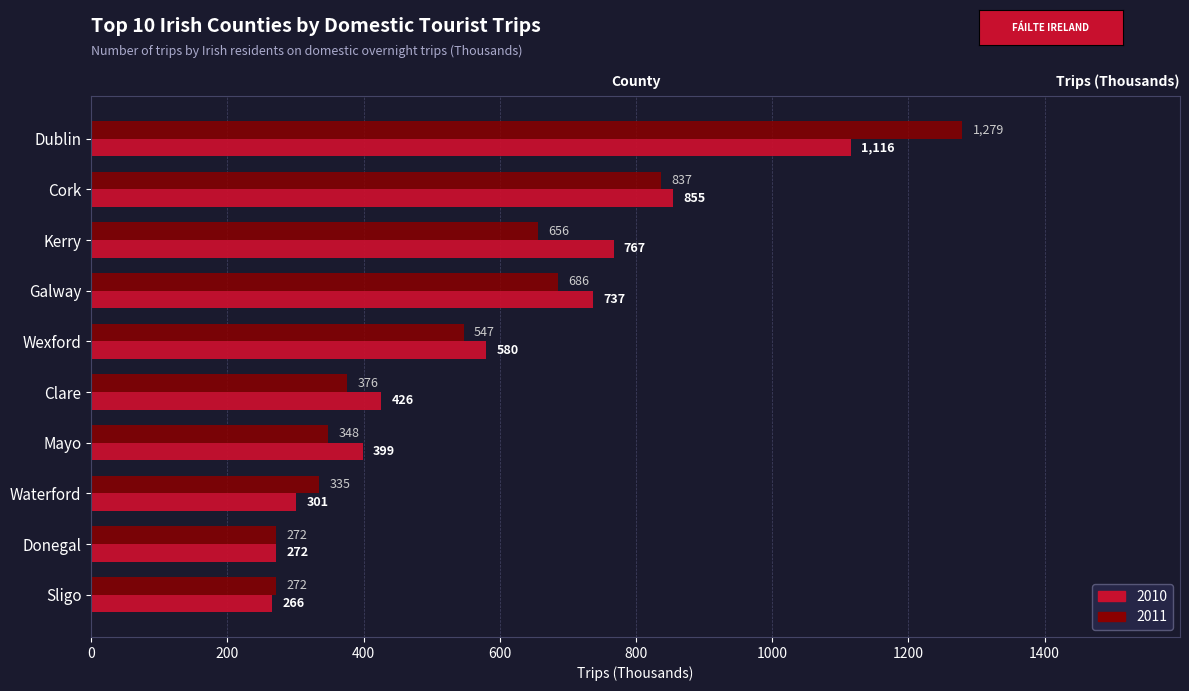

True or false: 2010 has a value of 342 at Wexford.

False